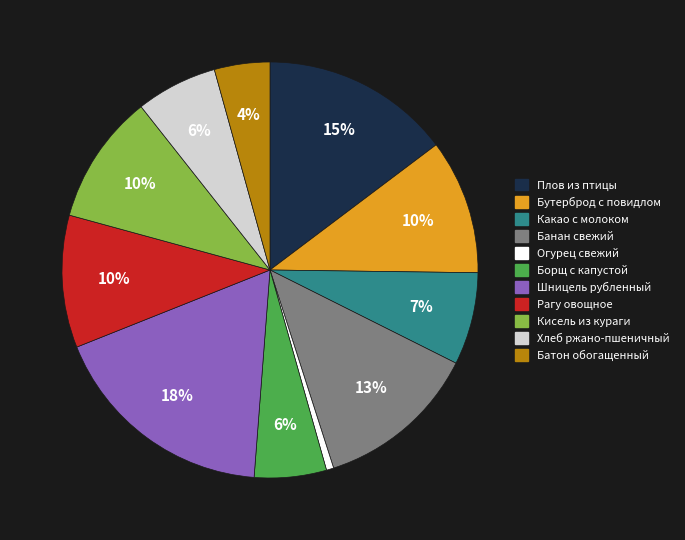

Is it true that Хлеб ржано-пшеничный is 6% of the pie?

True